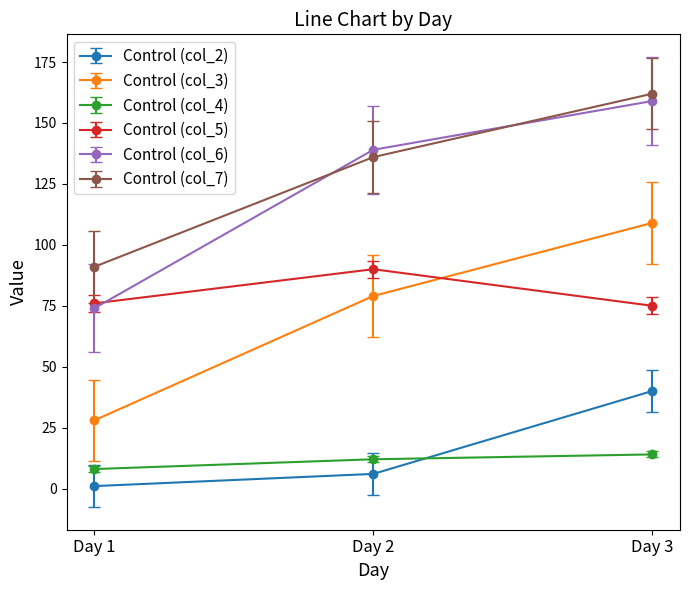

Where is Control (col_6) nearest to the value 116?

Day 2